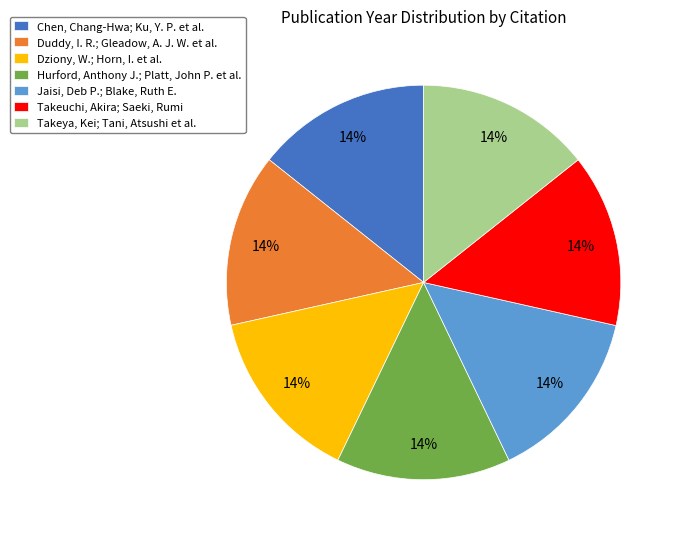

To the nearest percent, what is the average slice percentage?

14%